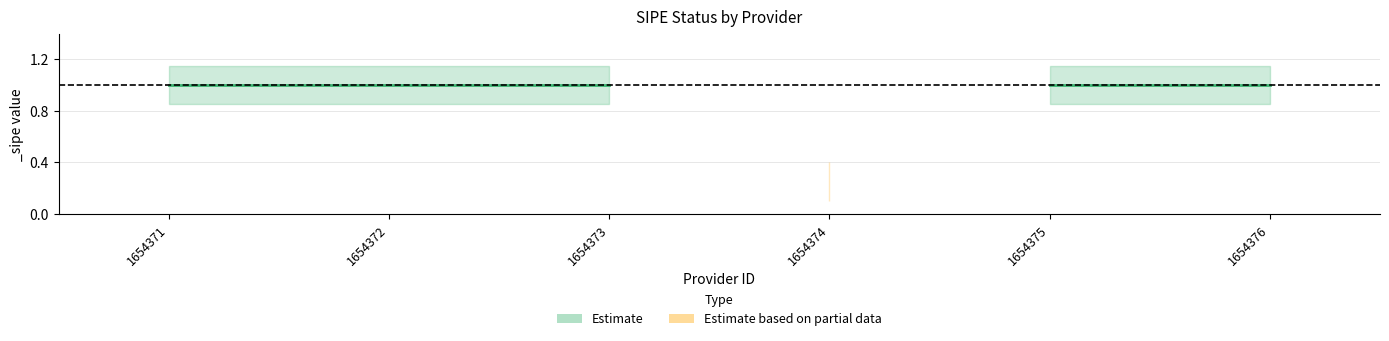

Between 1654375 and 1654373, which is larger?

1654375